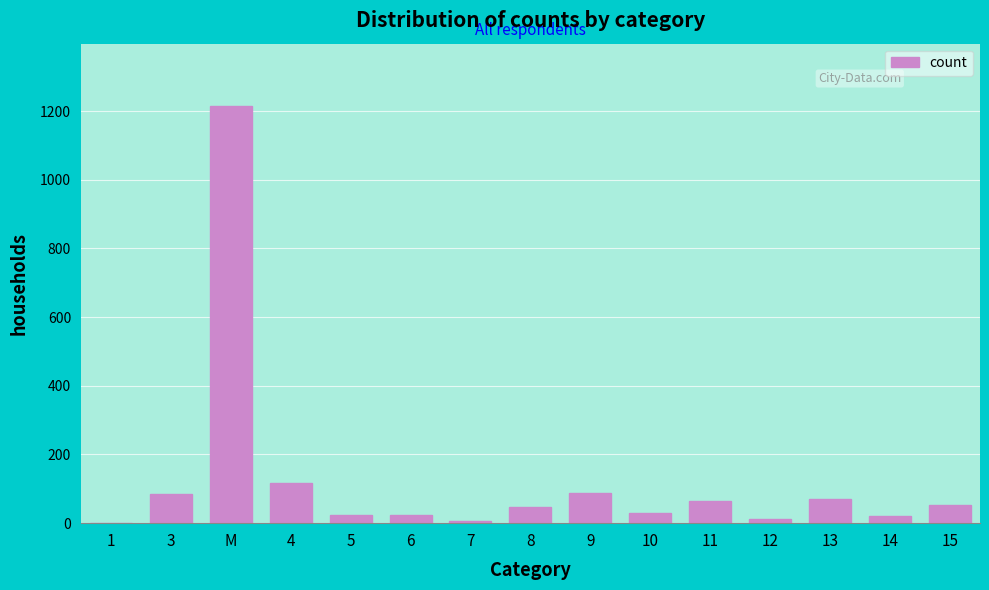

What is the sum of all values?

1856